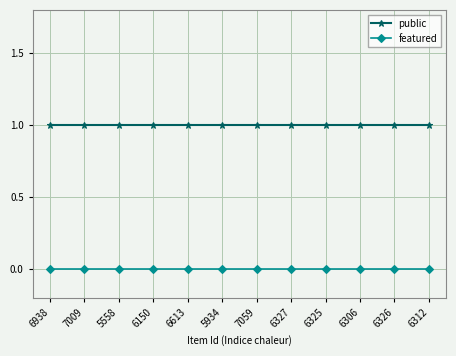

What is the difference between the highest and lowest values at 6938?

1